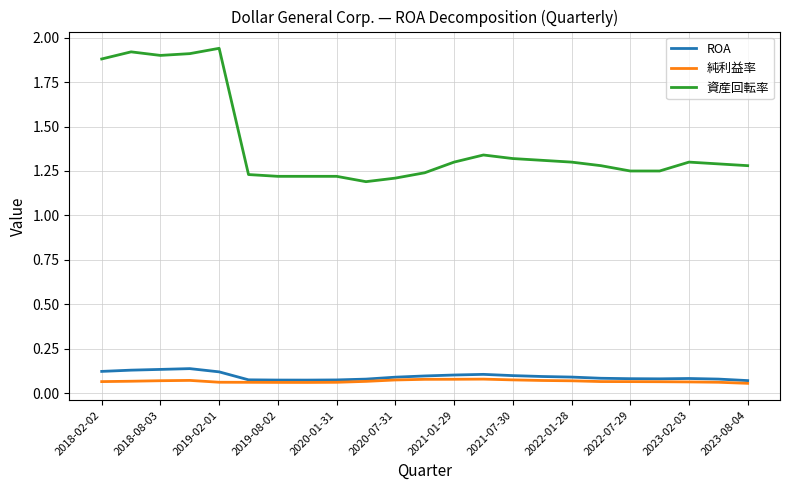

At how many categories does at least one series exceed 0?

23